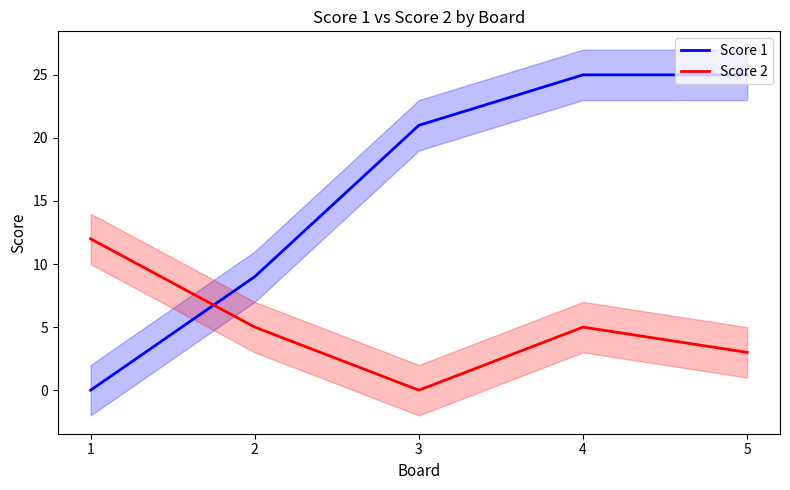

What is the difference between the maximum and minimum values in the Score 1 series?

25